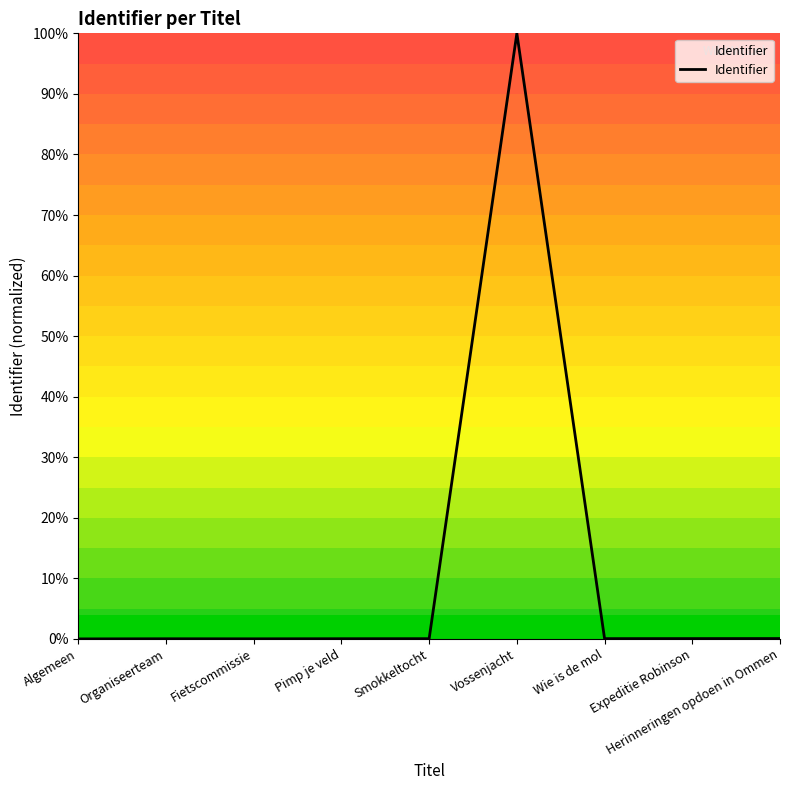

Between Algemeen and Vossenjacht, which is larger?

Vossenjacht